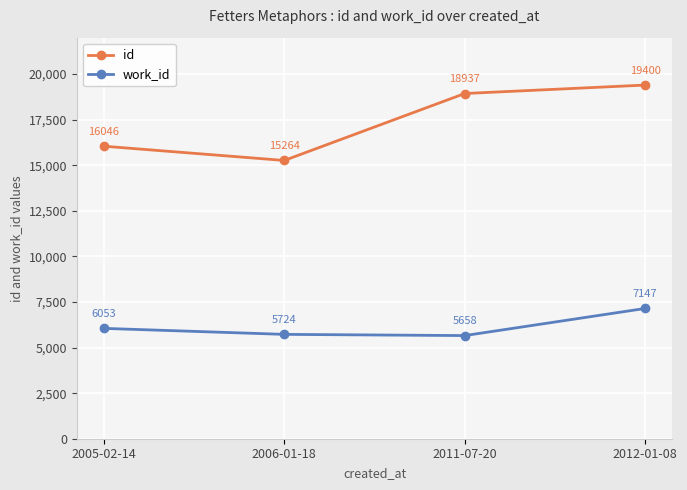

What is the average value of the id series?

17412